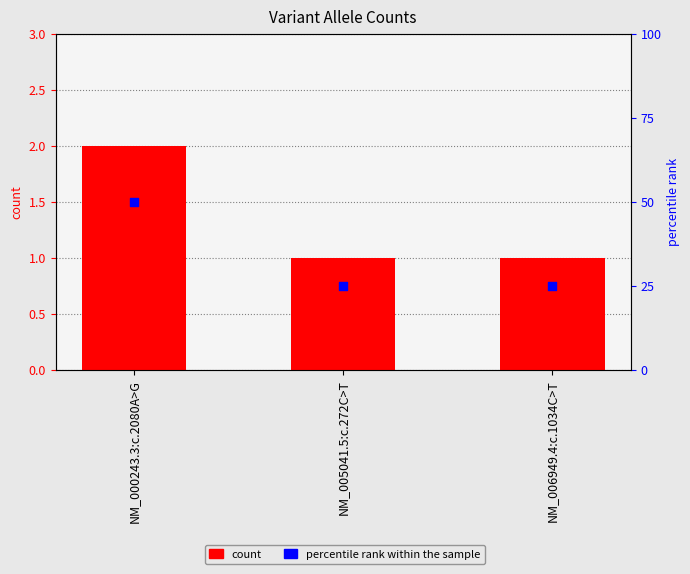

At how many categories does at least one series exceed 4?

3